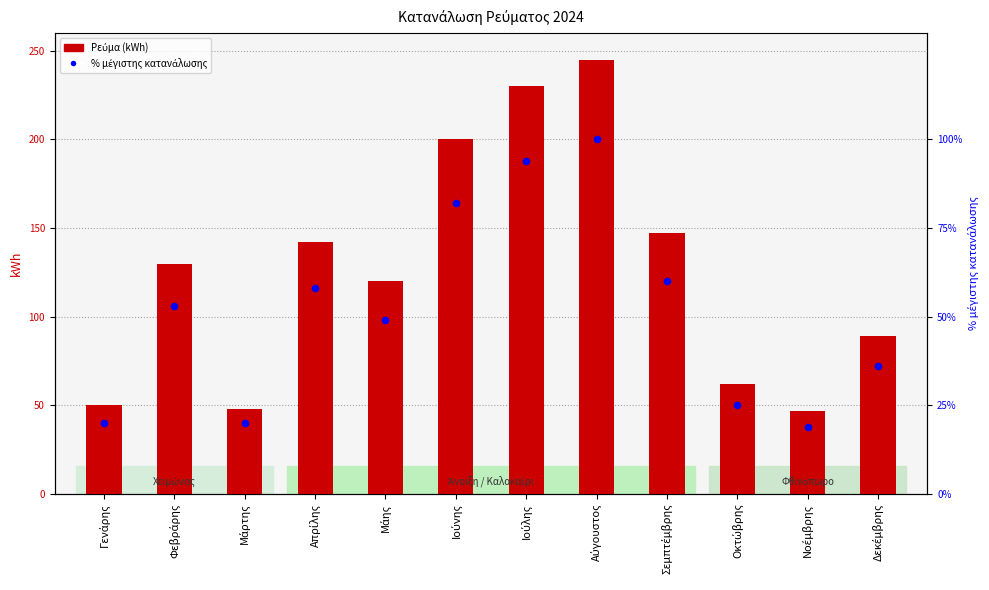

Which series has the largest Y range (max minus min)?

Ρεύμα (kWh)